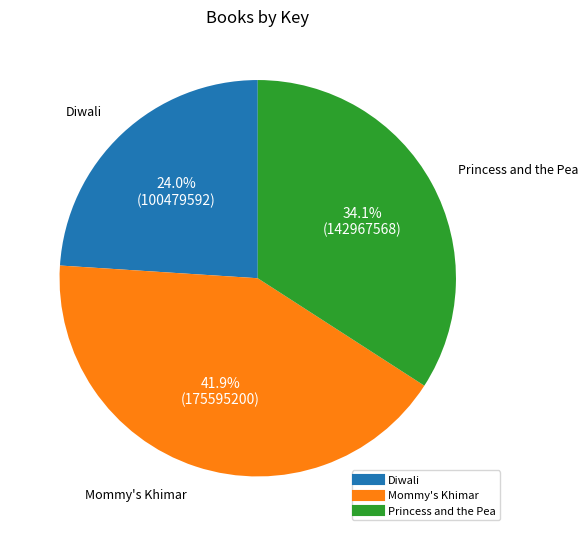

What percentage is the Princess and the Pea slice, to the nearest percent?

34%